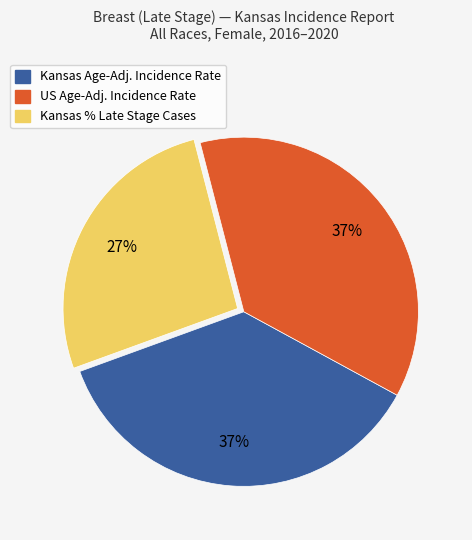

Is there any slice that represents more than half of the pie?

No